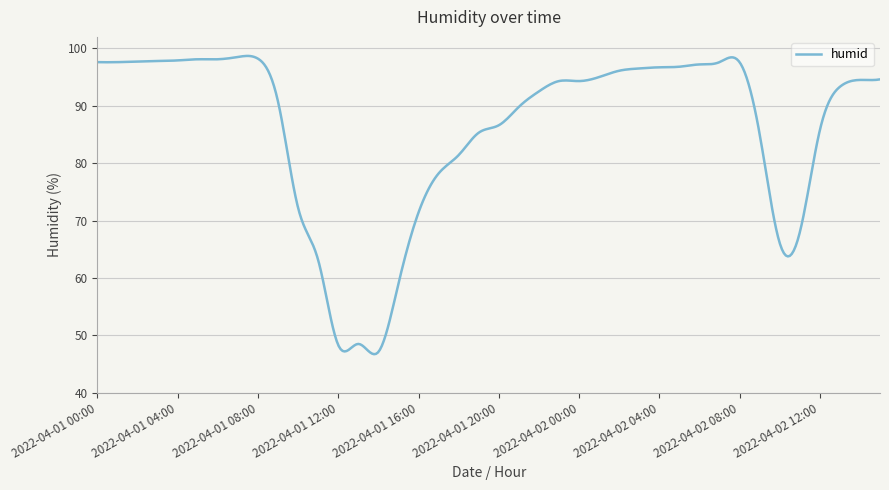

What is the difference between the maximum and minimum values?

52.0